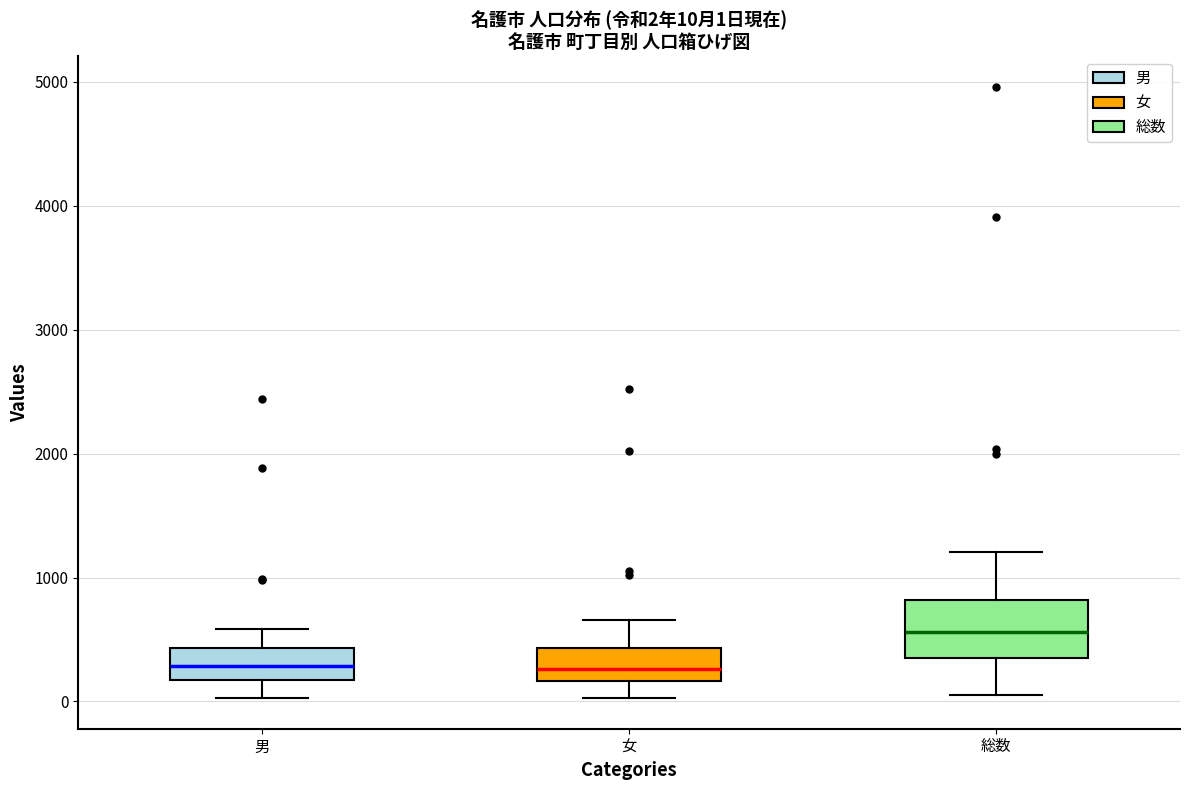

Which box is the tallest, from its lower edge to its upper edge?

総数